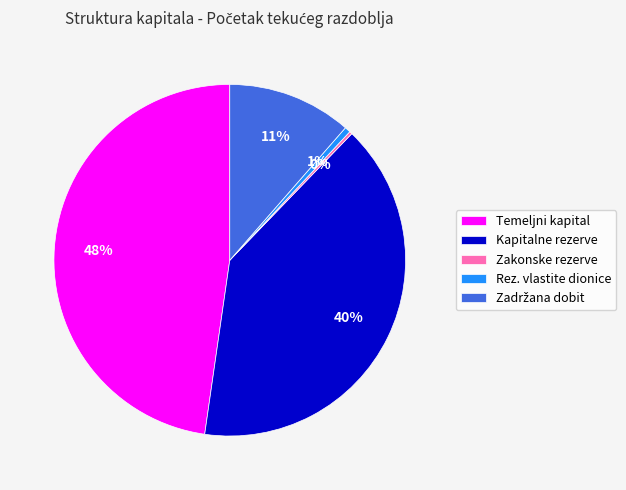

To the nearest percent, what is the average slice percentage?

20%